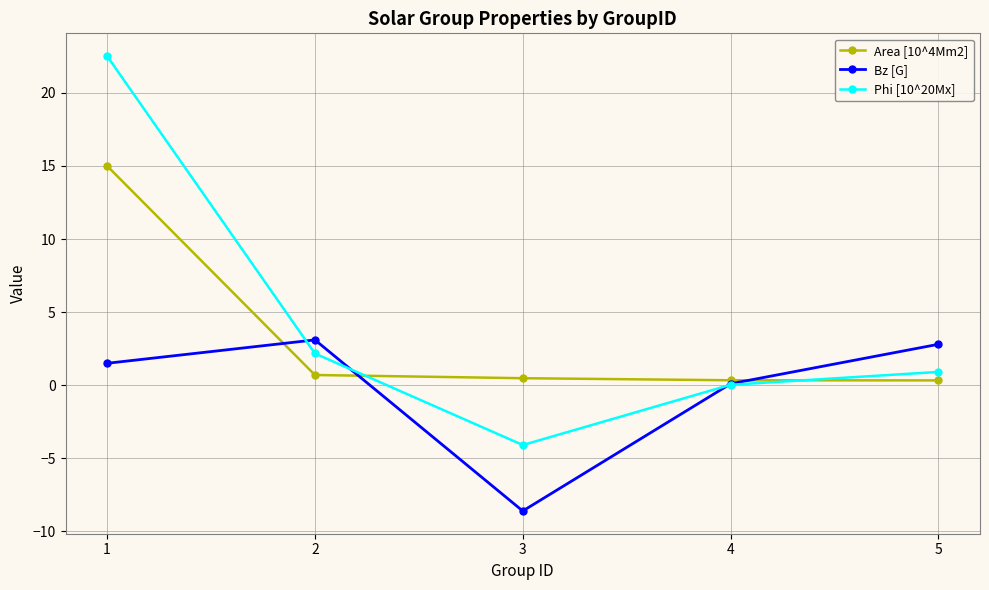

How many times do Area [10^4Mm2] and Phi [10^20Mx] cross each other?

2